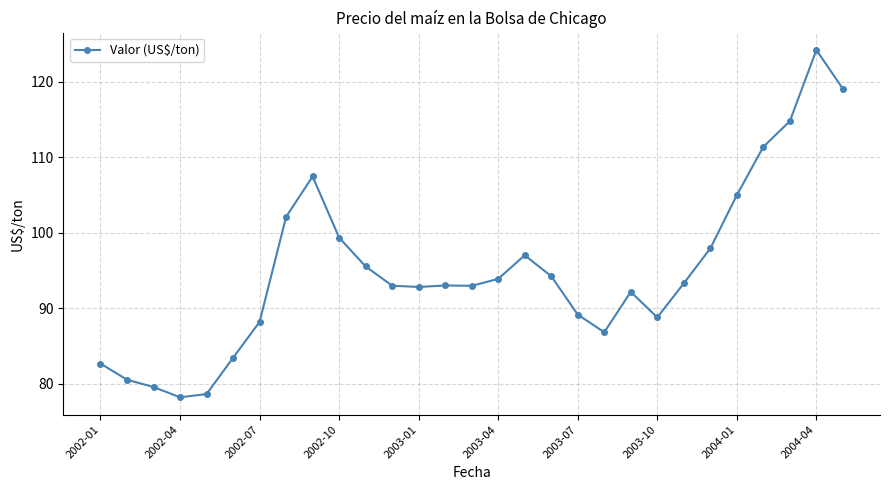

What is the value of the 4th point from the left?

78.2